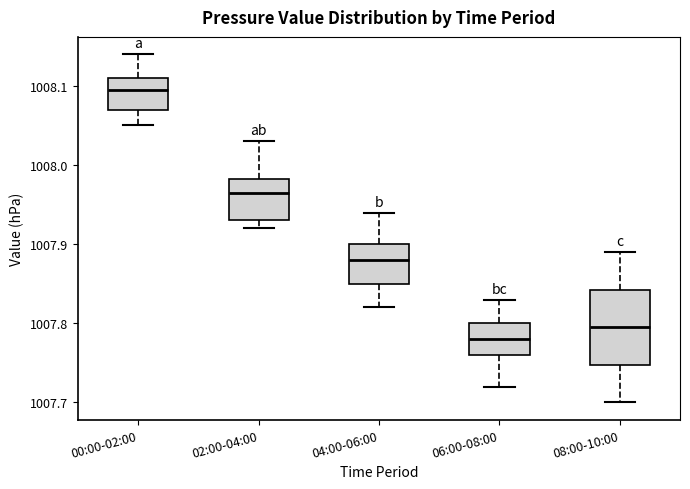

Which box is the tallest, from its lower edge to its upper edge?

08:00-10:00